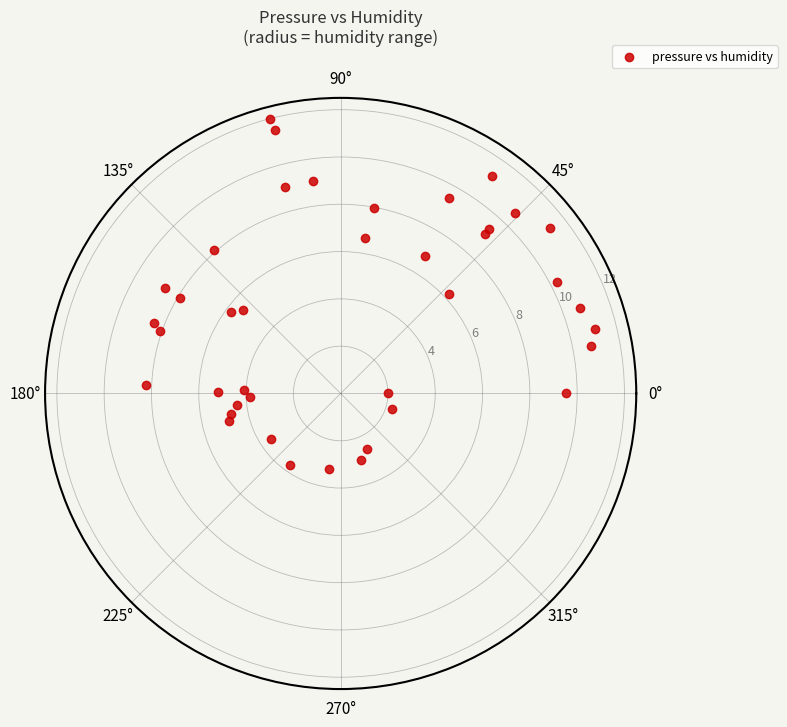

What is the range of X values (max minus min)?

6.3